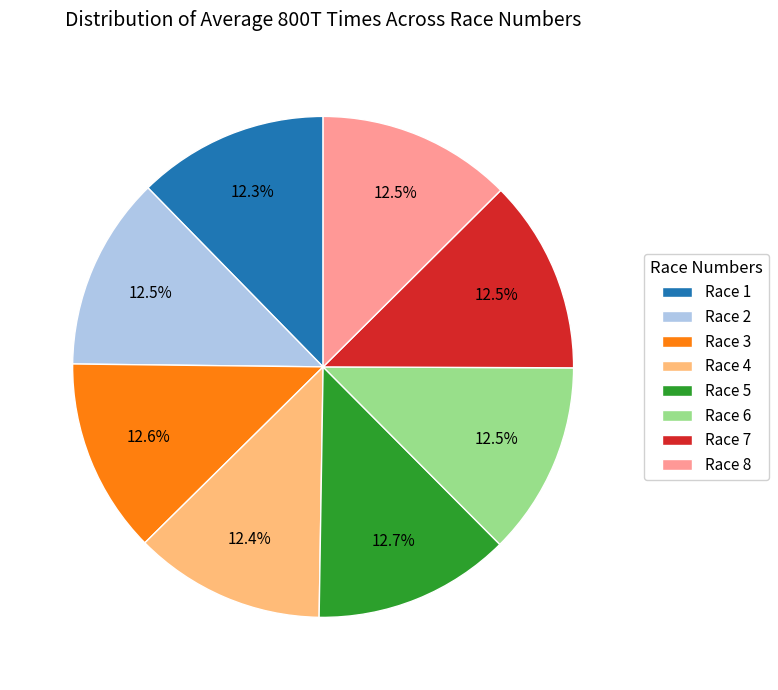

What is the ratio of the value at Race 8 to the value at Race 2?

1.0